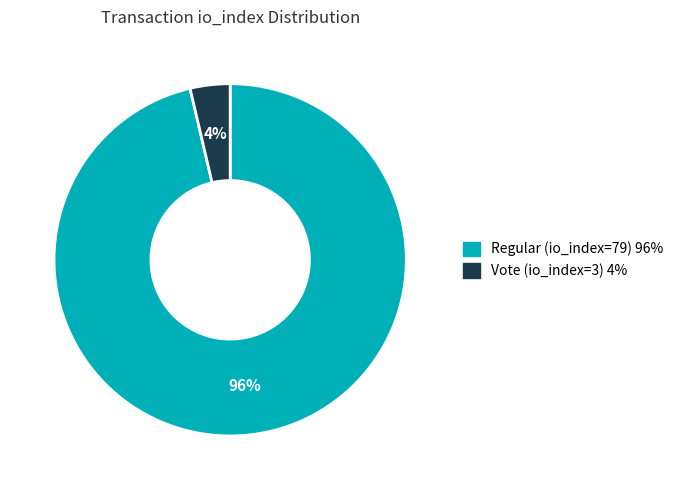

Count the number of slices in the pie.

2